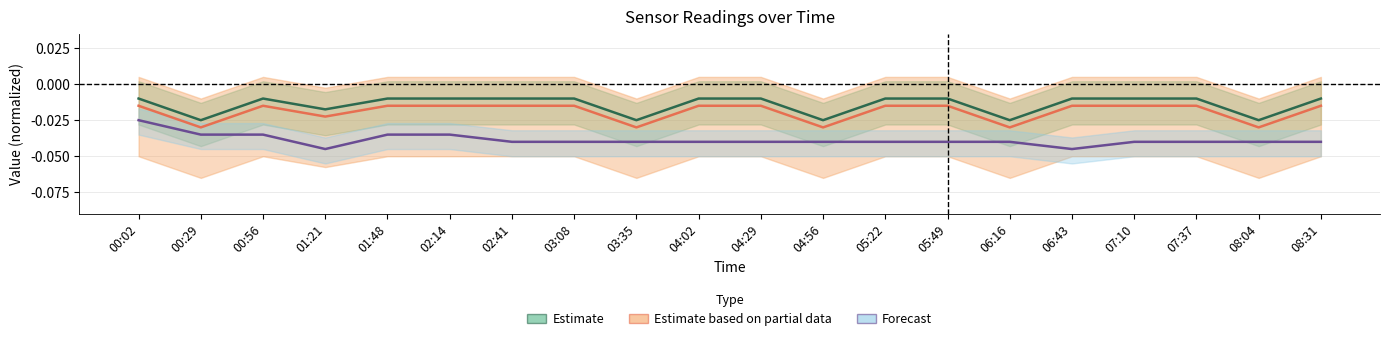

The Temp series shows -0.1 at 08:04. True or false?

False